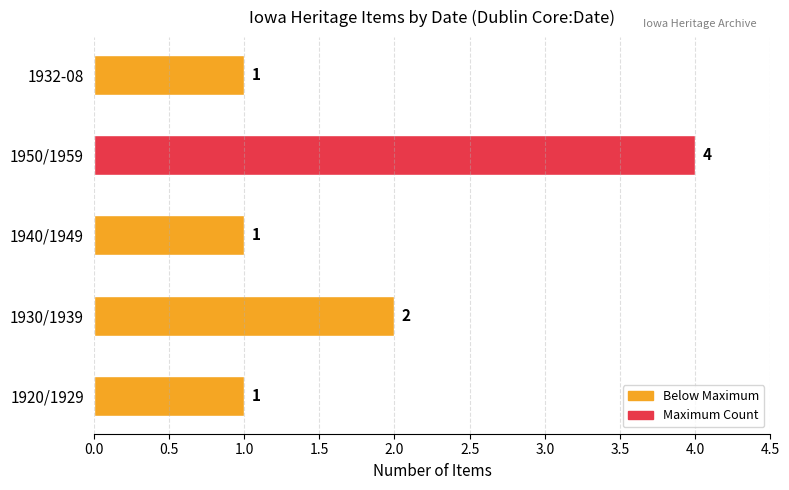

Is it true that the value at 1920/1929 is 1?

True